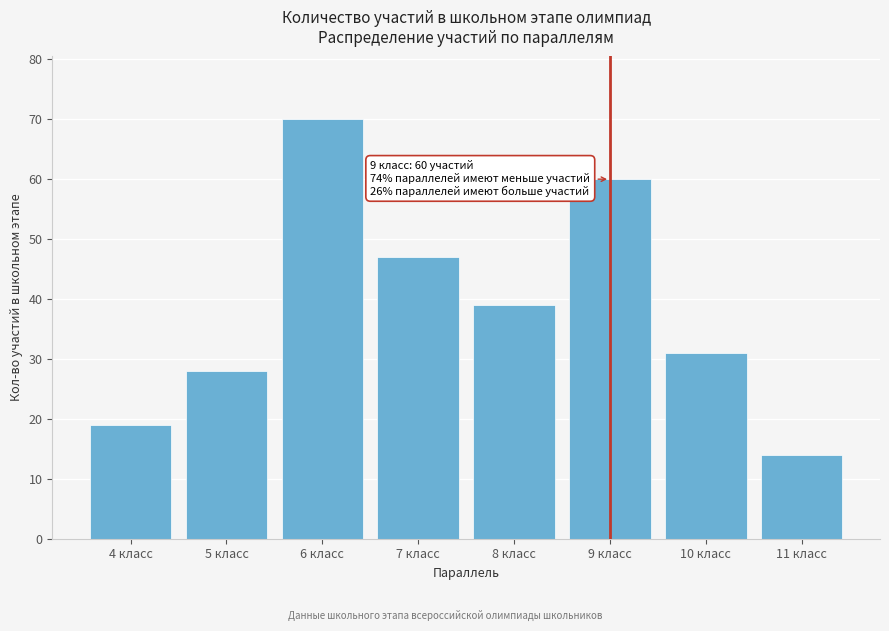

Reading left to right, extract all data points from this chart.

4 класс=19	5 класс=28	6 класс=70	7 класс=47	8 класс=39	9 класс=60	10 класс=31	11 класс=14